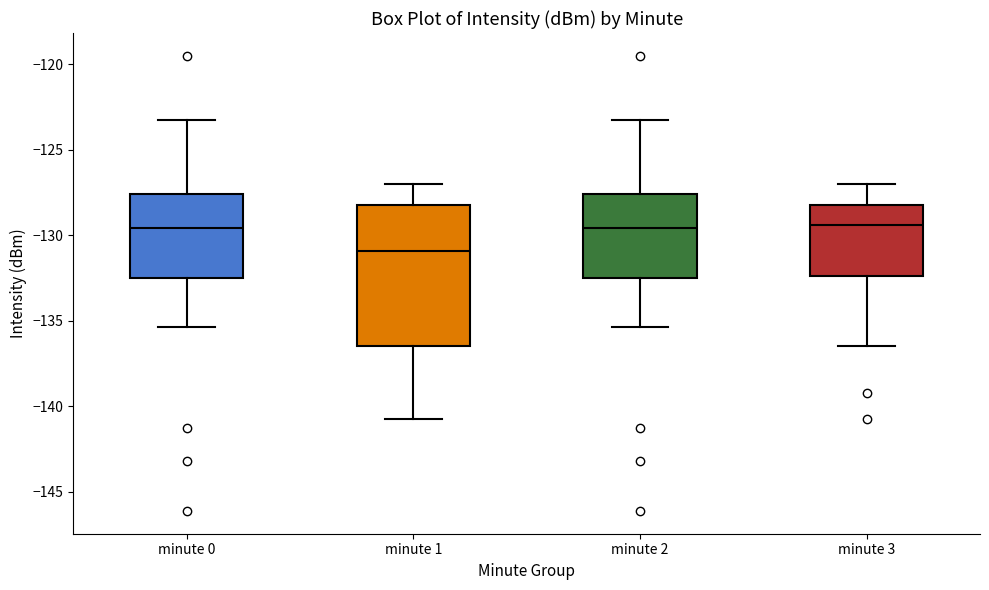

Reading left to right, read every box against the y-axis: the position of its median line, the range the box covers, and the ends of its whiskers. The values are not printed on the chart, so give them approximately, as read against the axis.

minute 0: median -129.5, box -132.5 to -127.5, whiskers -135.5 to -123.5
minute 1: median -131.0, box -136.5 to -128.0, whiskers -140.5 to -127.0
minute 2: median -129.5, box -132.5 to -127.5, whiskers -135.5 to -123.5
minute 3: median -129.5, box -132.5 to -128.0, whiskers -136.5 to -127.0